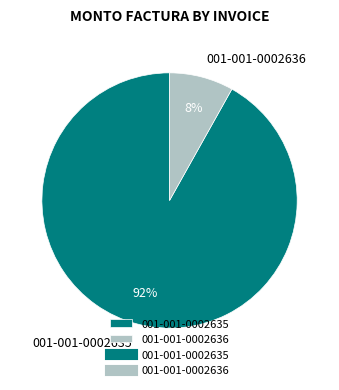

Do 001-001-0002635 and 001-001-0002636 together represent more than half of the pie?

Yes